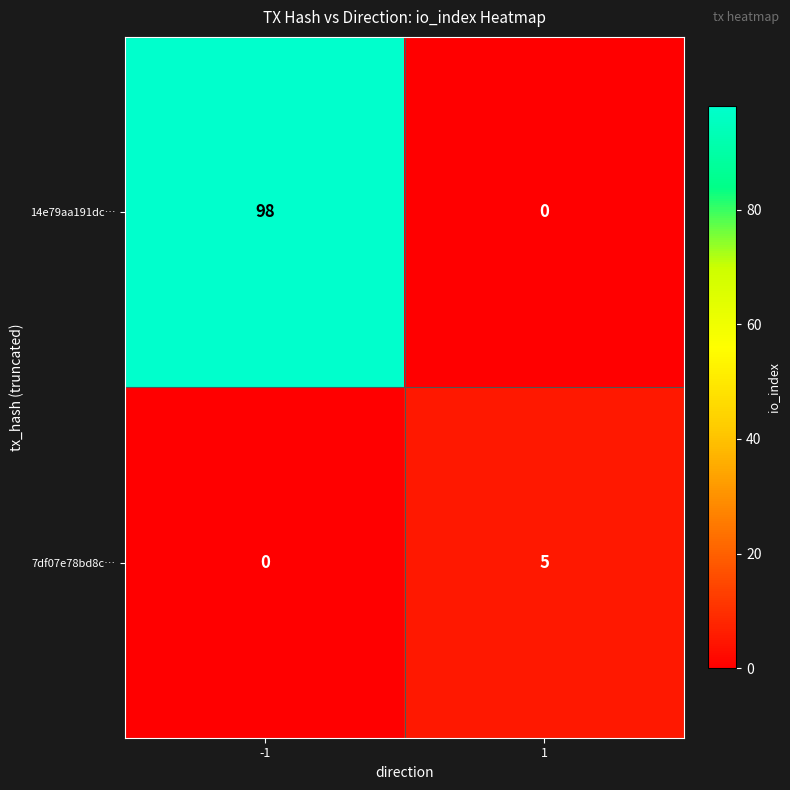

The 7df07e78bd8c… series shows 7 at 1. True or false?

False